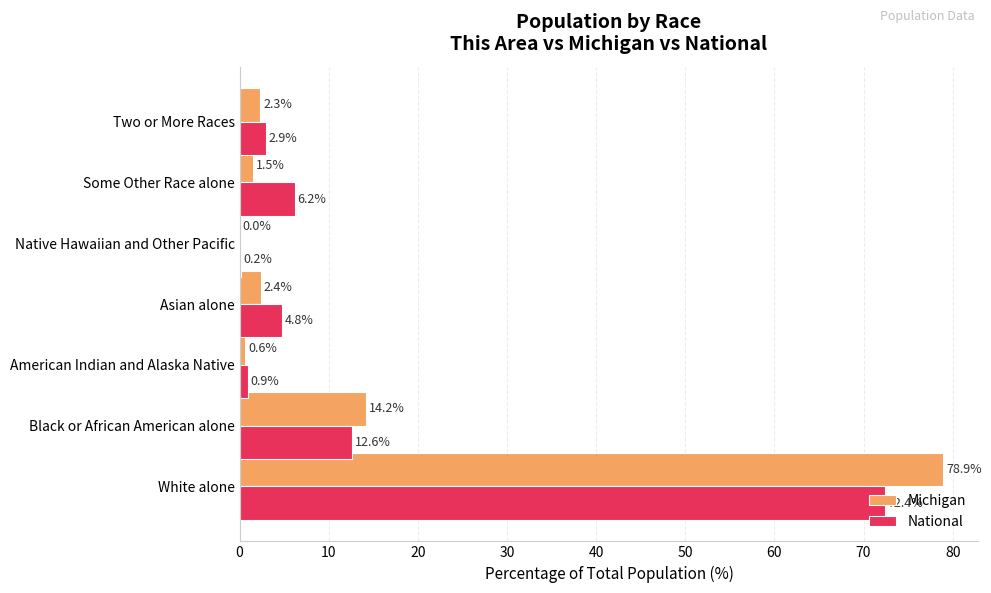

Read the National value at Two or More Races.

2.9